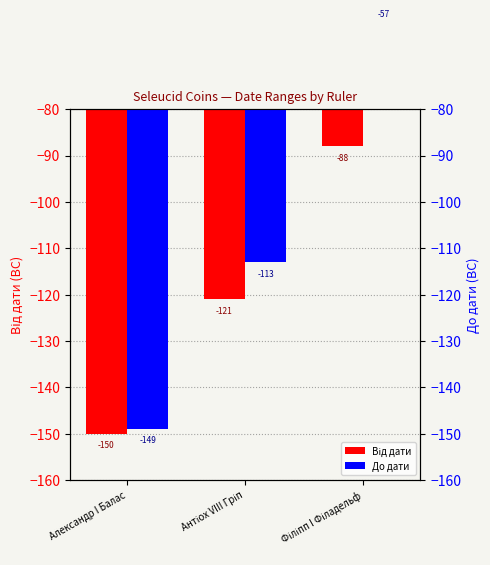

What is the difference between the highest and lowest values at Антіох VIII Гріп?

8